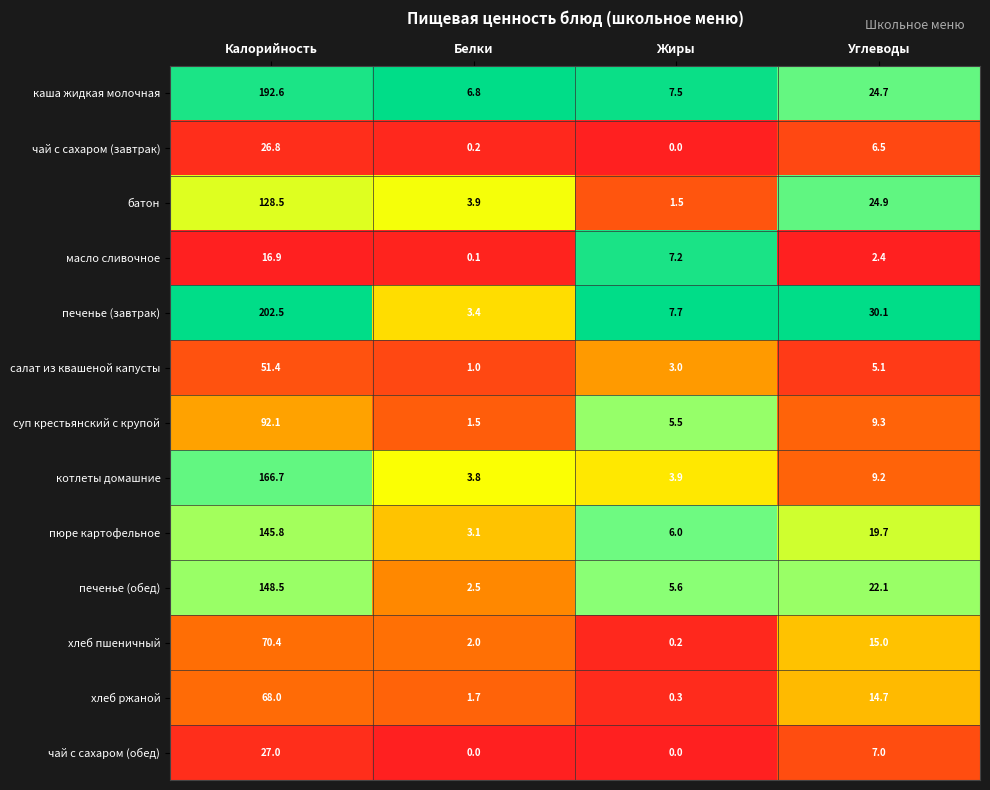

Which series has the largest range (max minus min)?

печенье (завтрак)